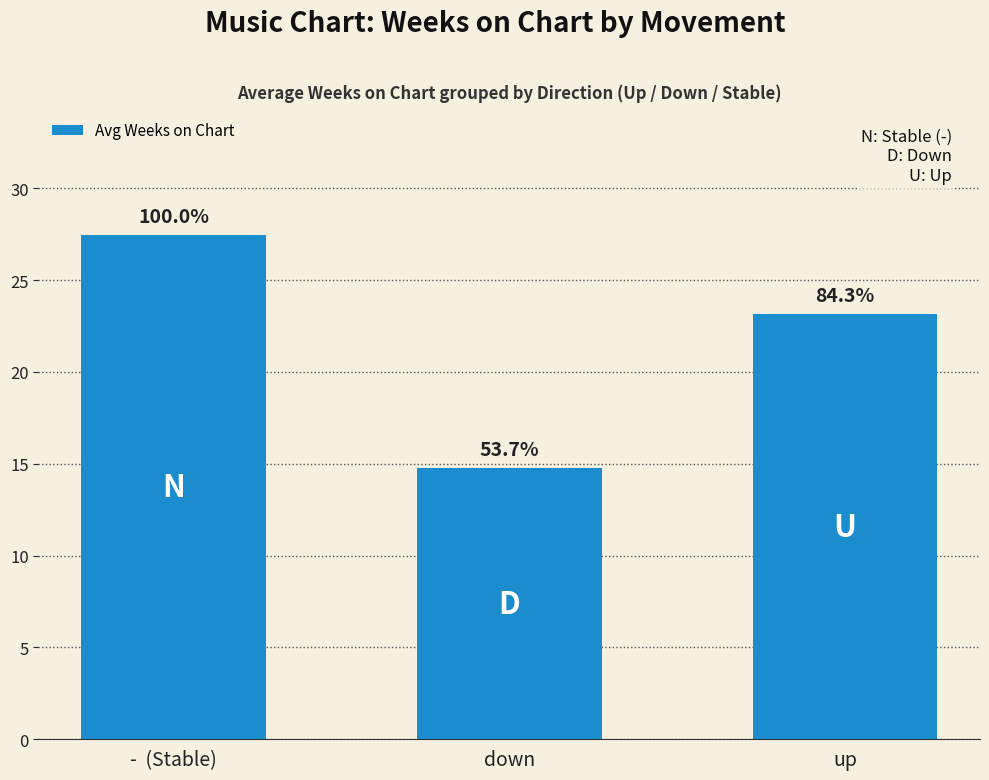

Are the bars horizontal?

No